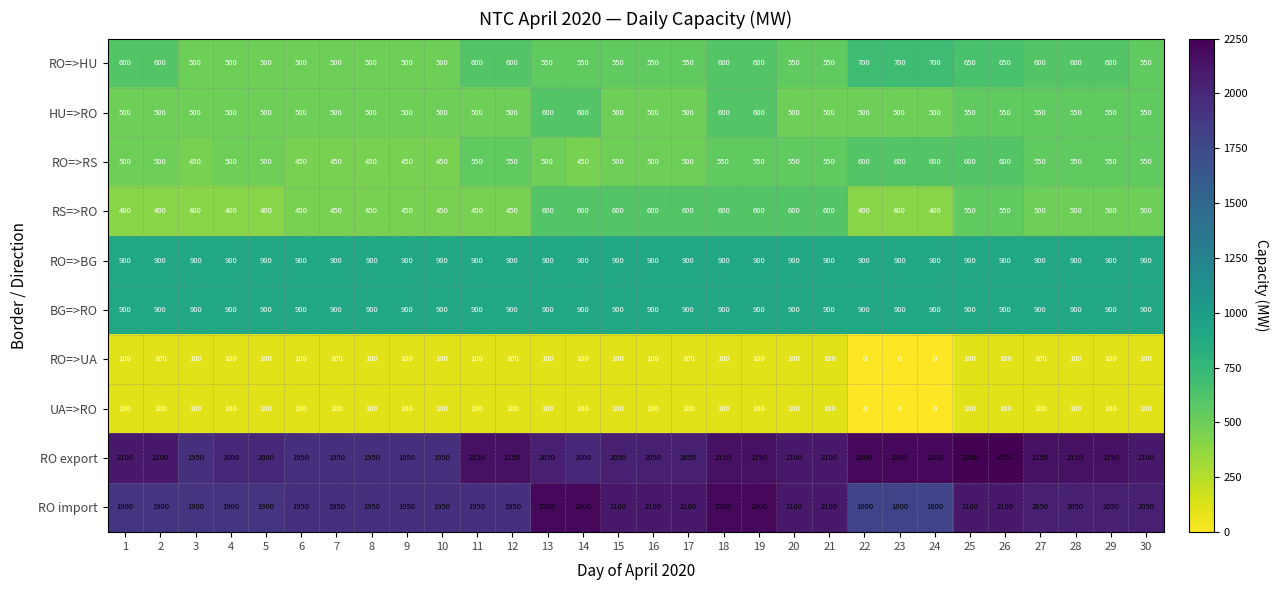

The BG=>RO series shows 900 at 1. True or false?

True